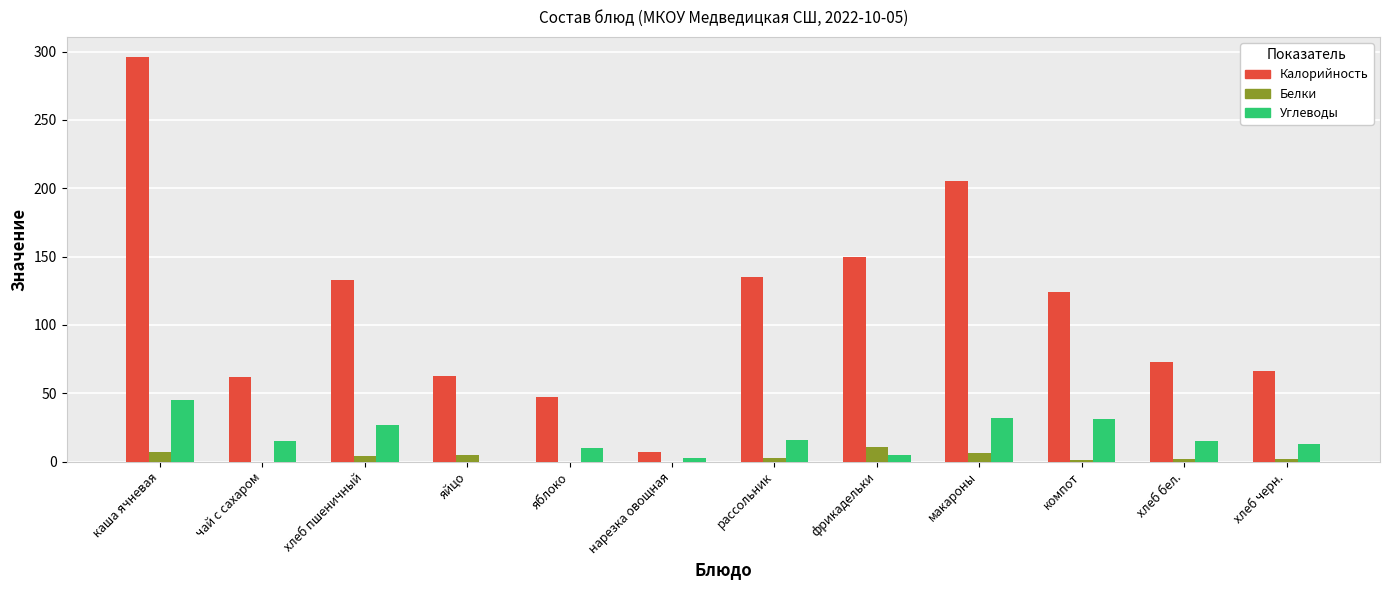

The Белки series shows 0 at яблоко. True or false?

True